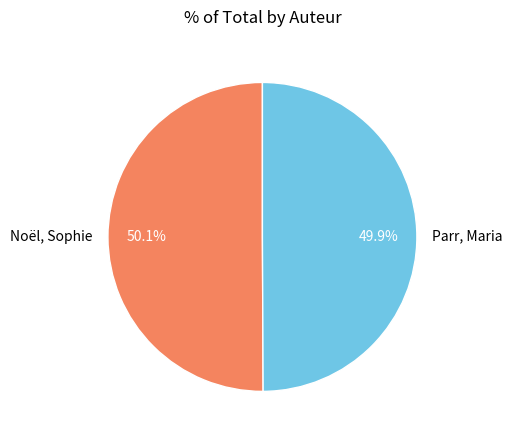

To the nearest percent, what percentage of the pie is Parr, Maria?

50%